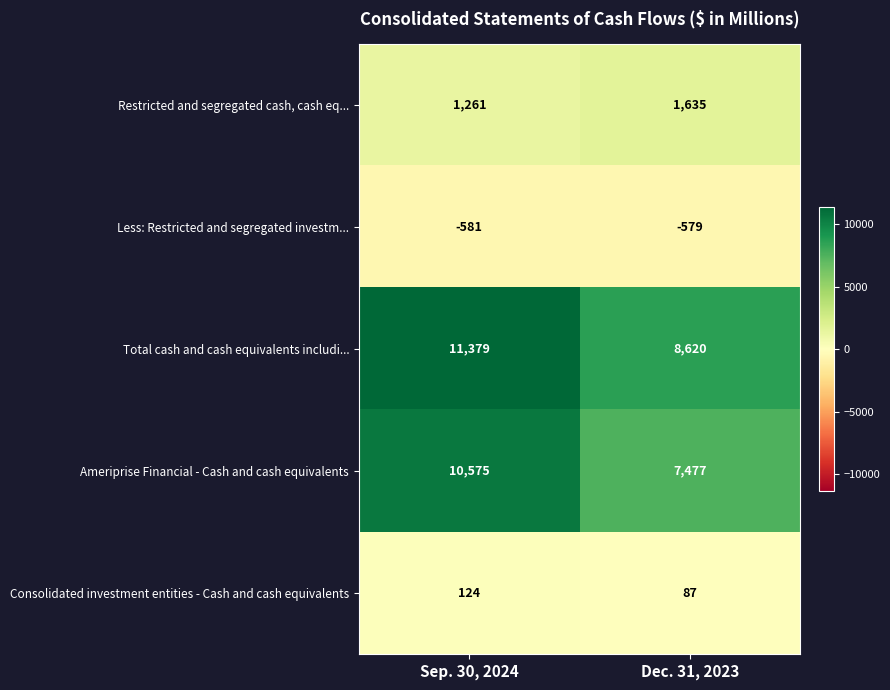

What is the spread (max minus min) of values at Sep. 30, 2024?

11960